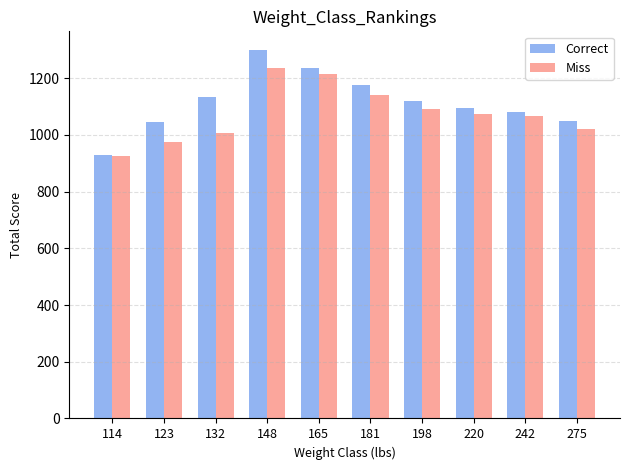

Rank the series by their maximum value, from highest to lowest.

Correct, Miss